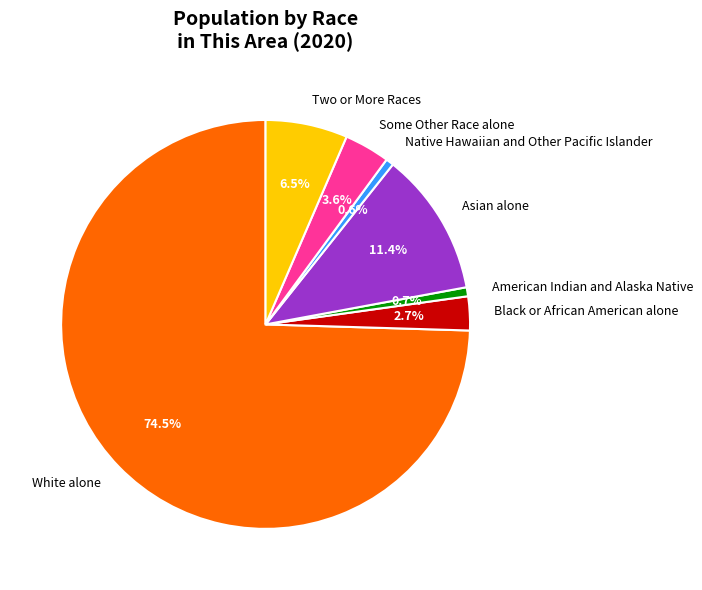

How many slices are in this pie chart?

7